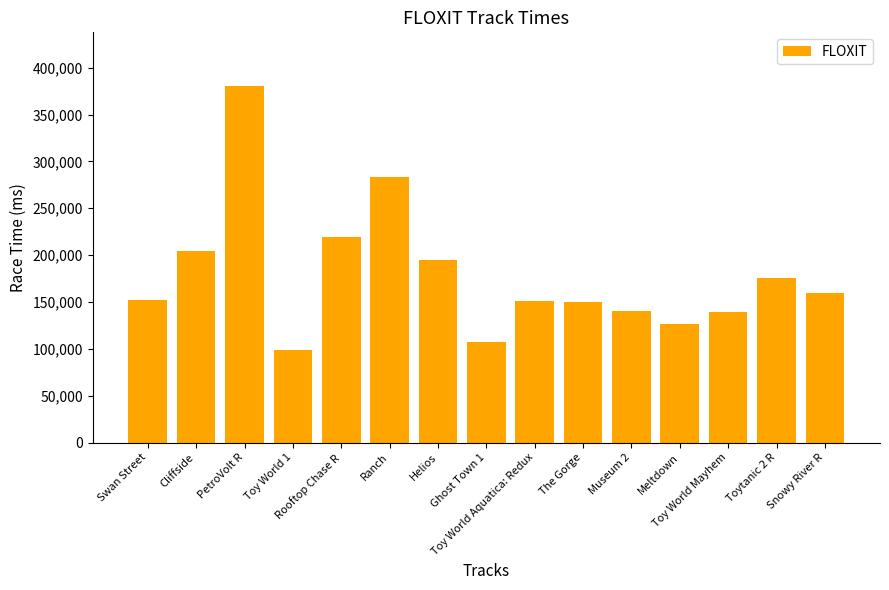

What is the sum of all values?

2685173